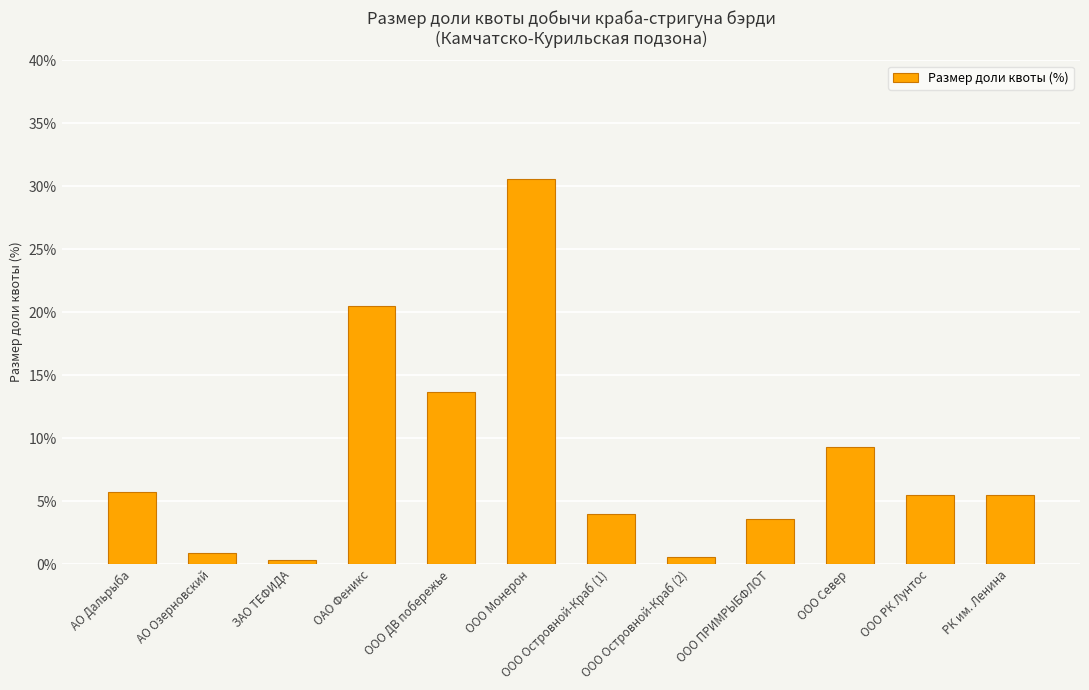

What is the change in value from АО Озерновский to ООО Север?

+8.4